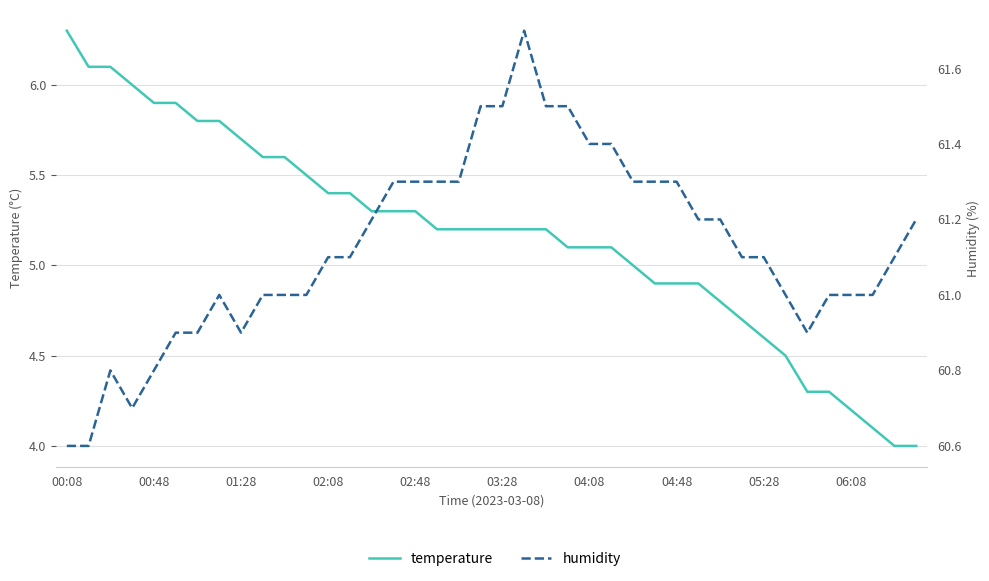

True or false: humidity has a value of 95.8 at 13.

False